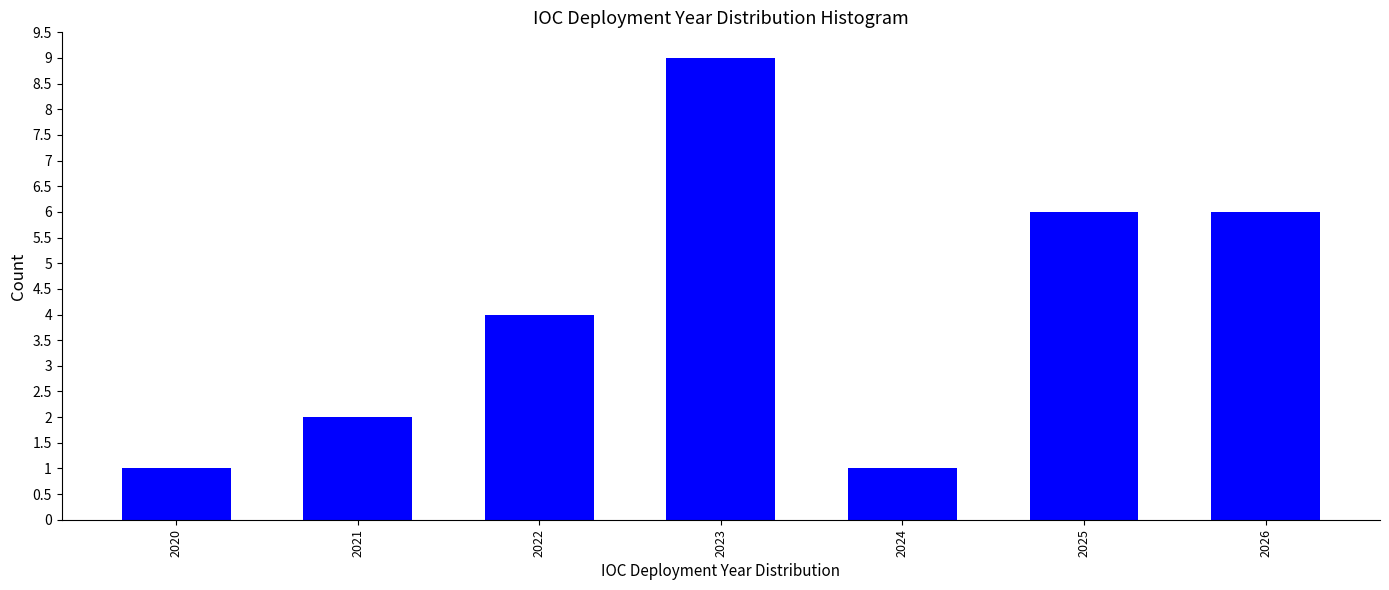

Reading right to left, extract all data points from this chart.

6	6	1	9	4	2	1